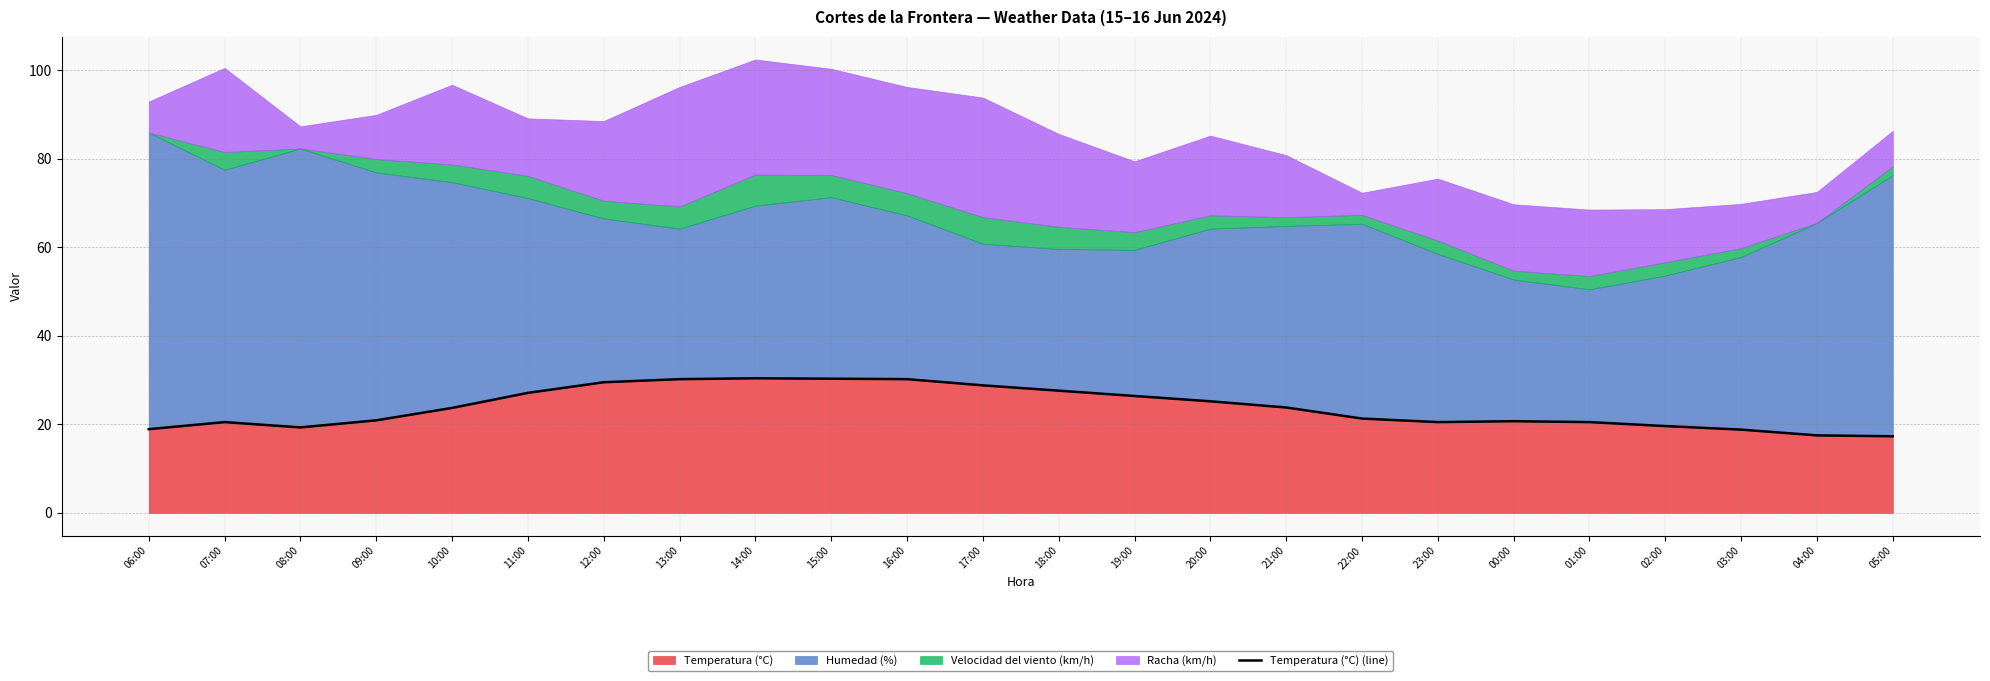

At which category does the data reach its first local valley?

08:00